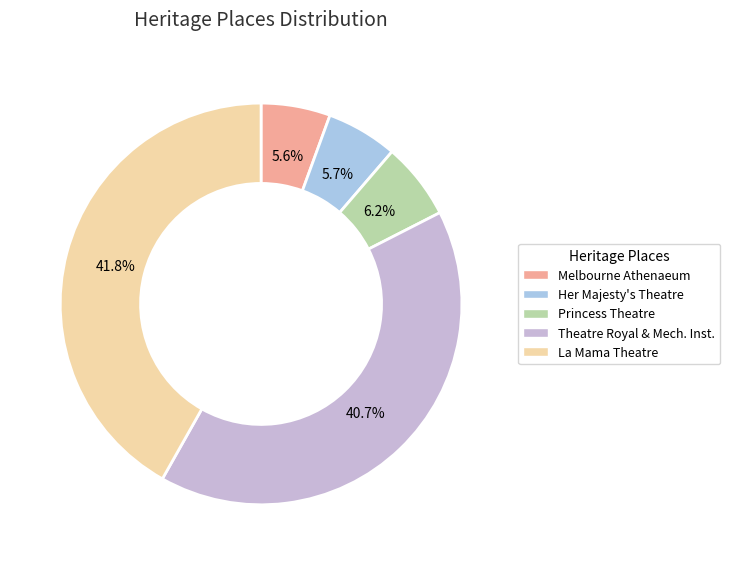

How many segments does this pie chart have?

5